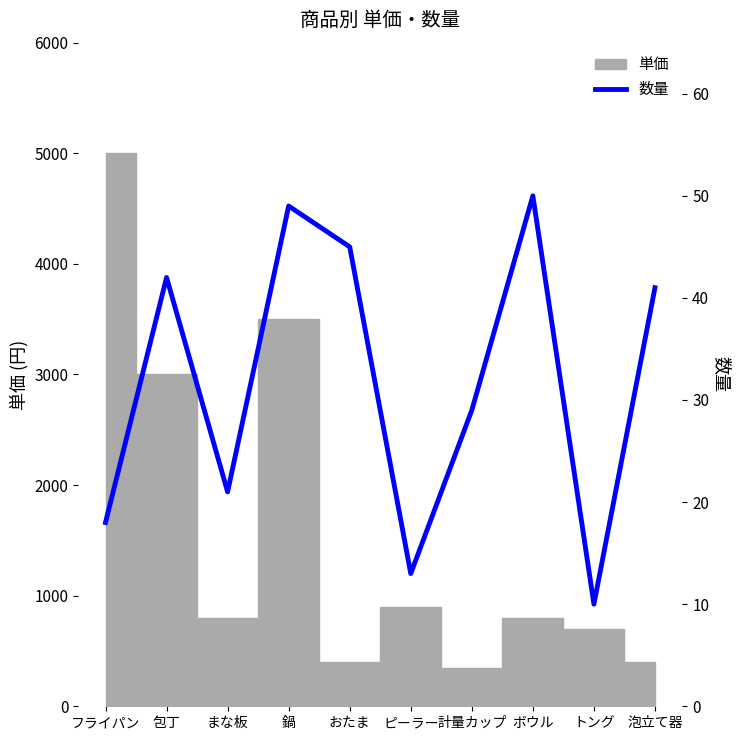

Reading left to right, list all the values displayed in this chart.

フライパン=18	包丁=42	まな板=21	鍋=49	おたま=45	ピーラー=13	計量カップ=29	ボウル=50	トング=10	泡立て器=41